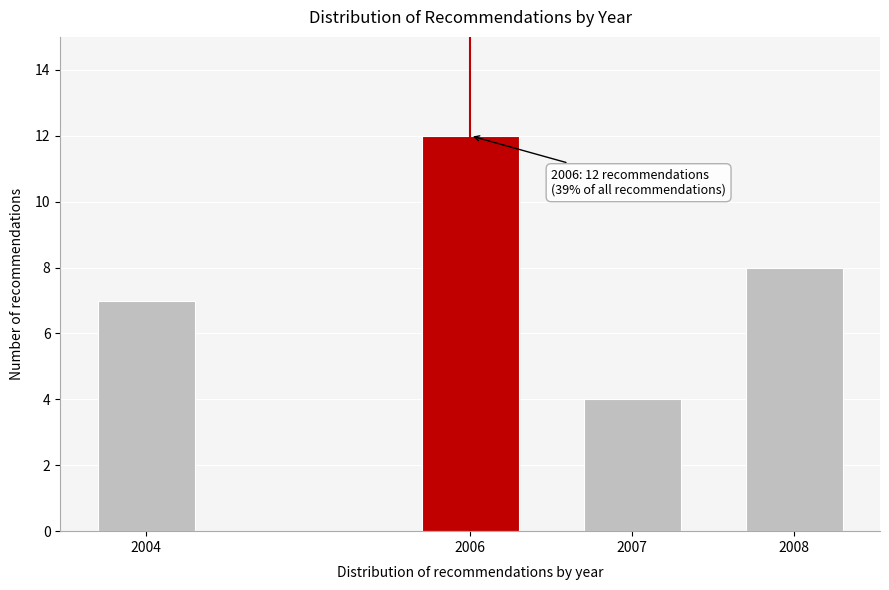

Reading right to left, transcribe all the data shown in this chart.

2008=8	2007=4	2006=12	2004=7